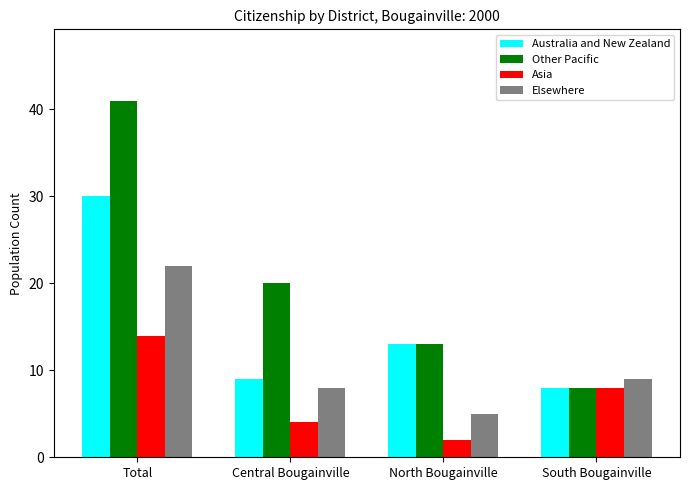

Rank the categories by Elsewhere value from lowest to highest.

North Bougainville, Central Bougainville, South Bougainville, Total